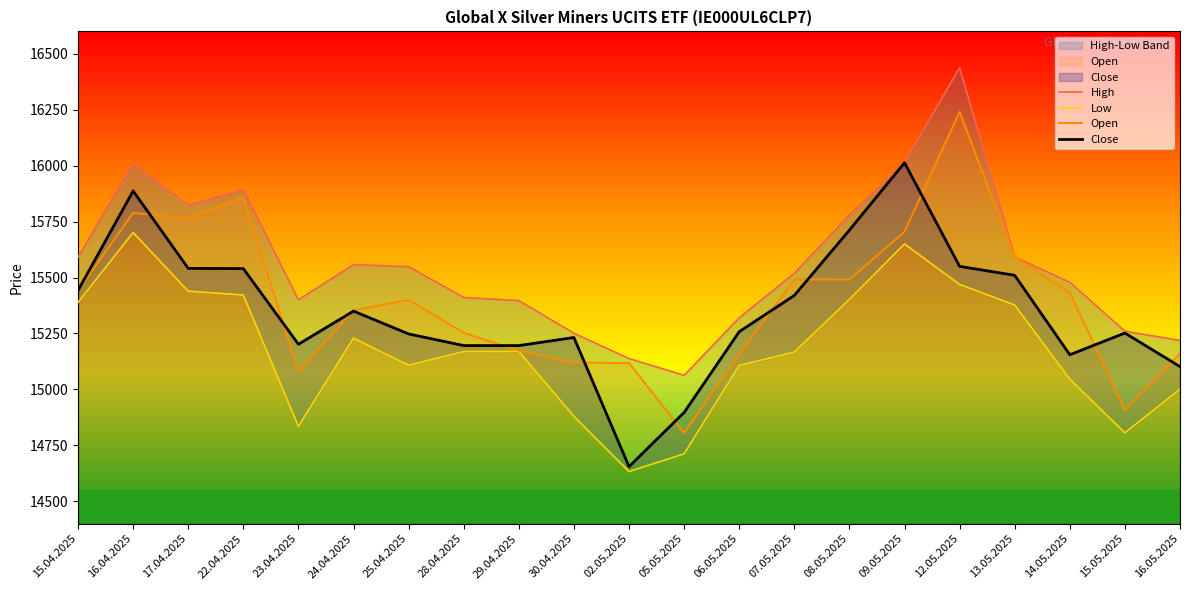

Does the chart display data point markers on the line(s)?

No